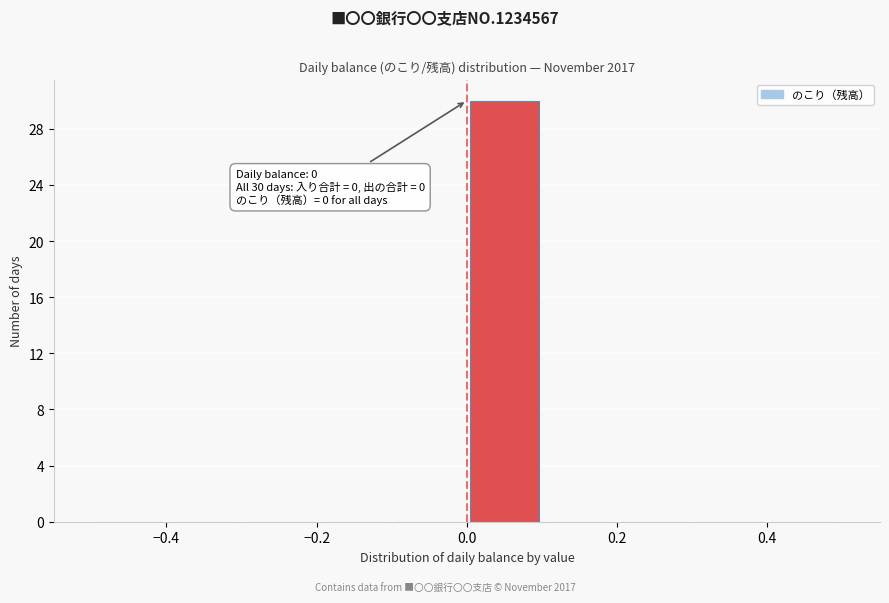

Which range on the x-axis has the tallest bar?

0.0 to 0.1